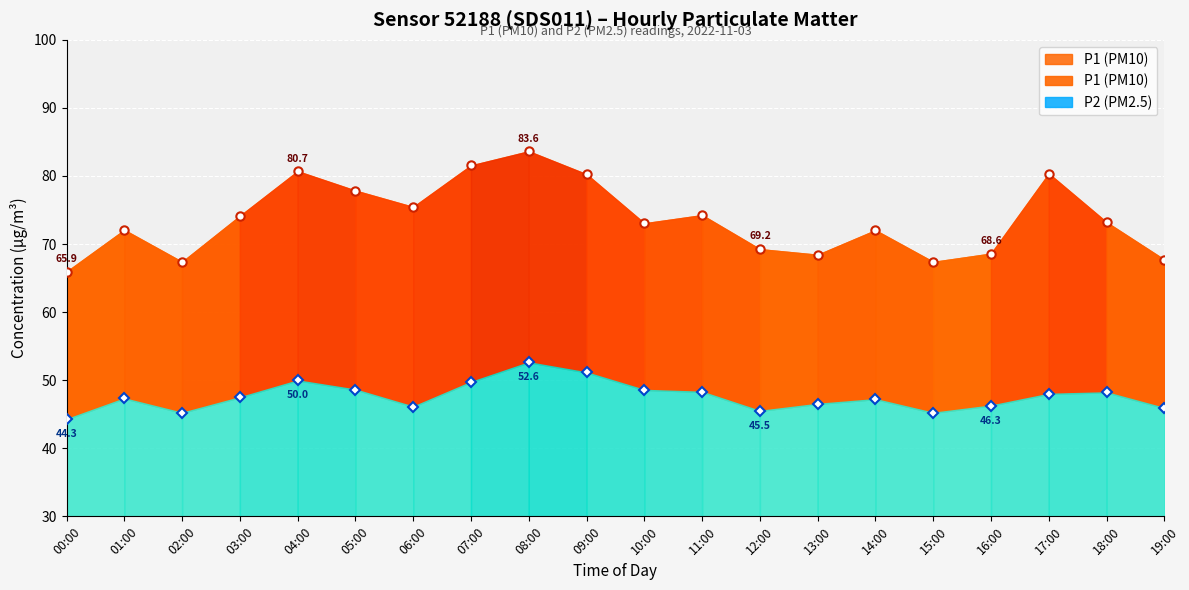

Rank the categories by P1 value from lowest to highest.

00:00, 02:00, 15:00, 19:00, 13:00, 16:00, 12:00, 14:00, 01:00, 10:00, 18:00, 03:00, 11:00, 06:00, 05:00, 09:00, 17:00, 04:00, 07:00, 08:00